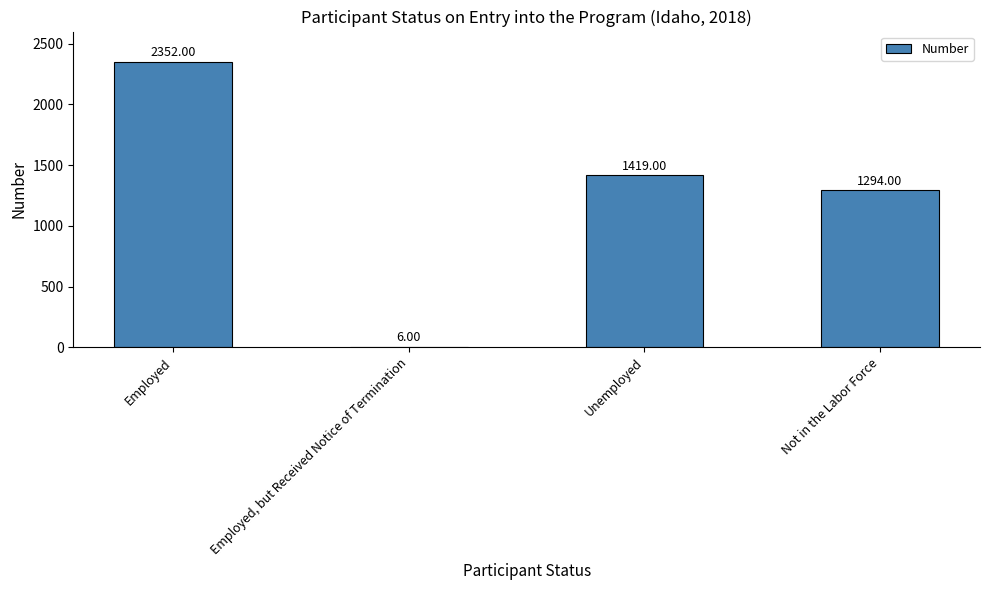

Which label corresponds to the largest value in the chart?

Employed